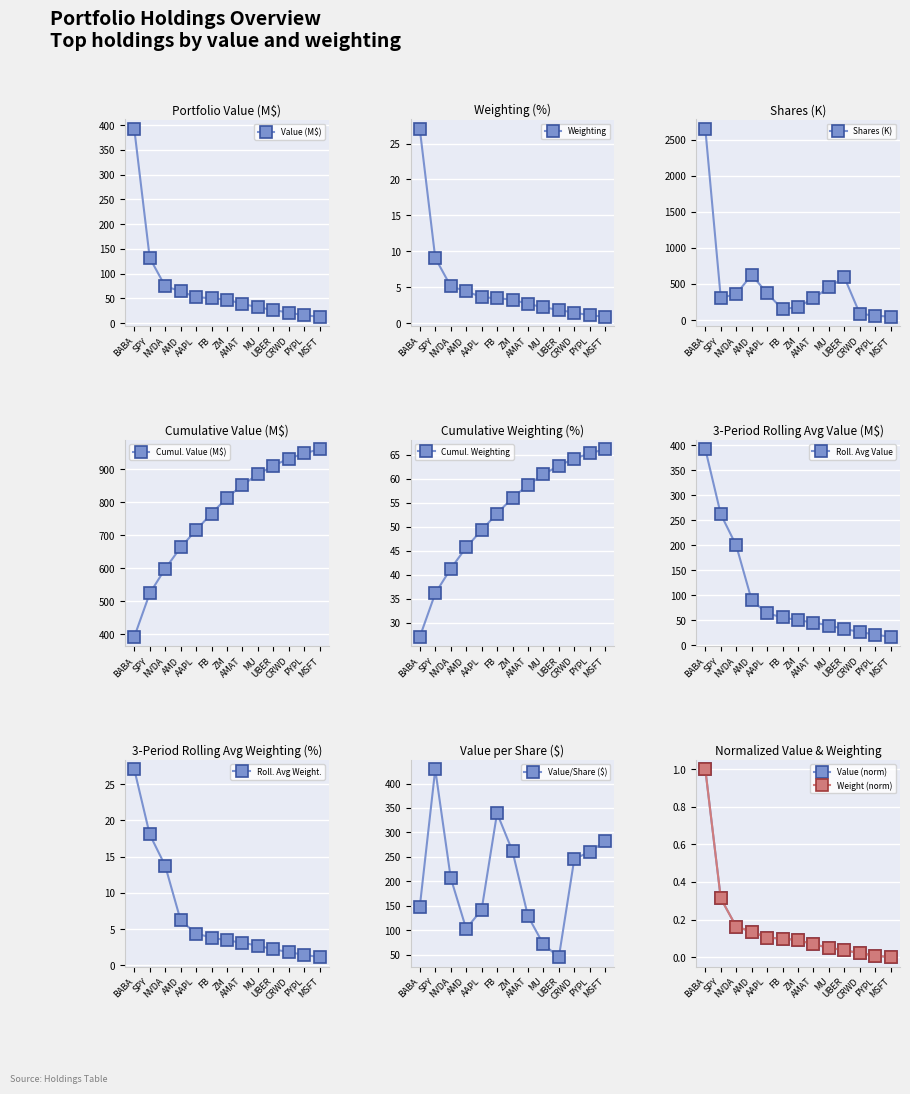

Rank the categories by Weighting value from lowest to highest.

MSFT, PYPL, CRWD, UBER, MU, AMAT, ZM, FB, AAPL, AMD, NVDA, SPY, BABA